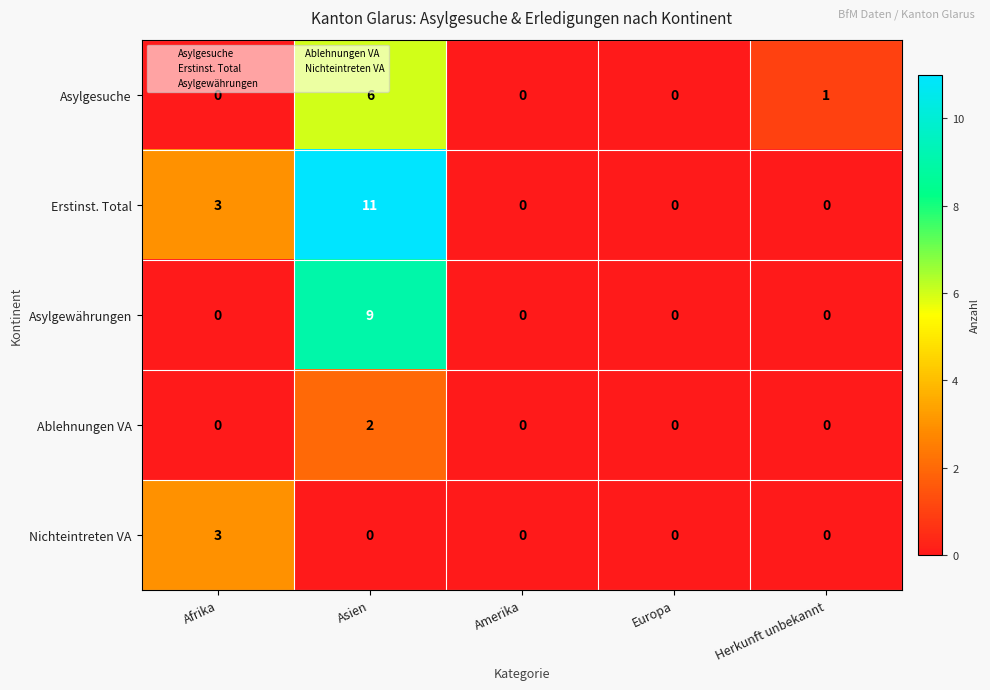

What is the difference between the maximum and minimum values in the Erstinst. Total series?

11